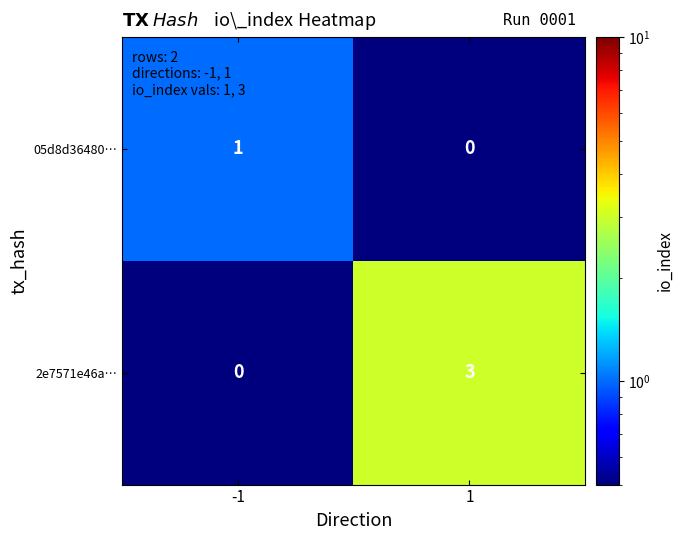

The value of 05d8d36480… at -1 is 1. True or false?

True